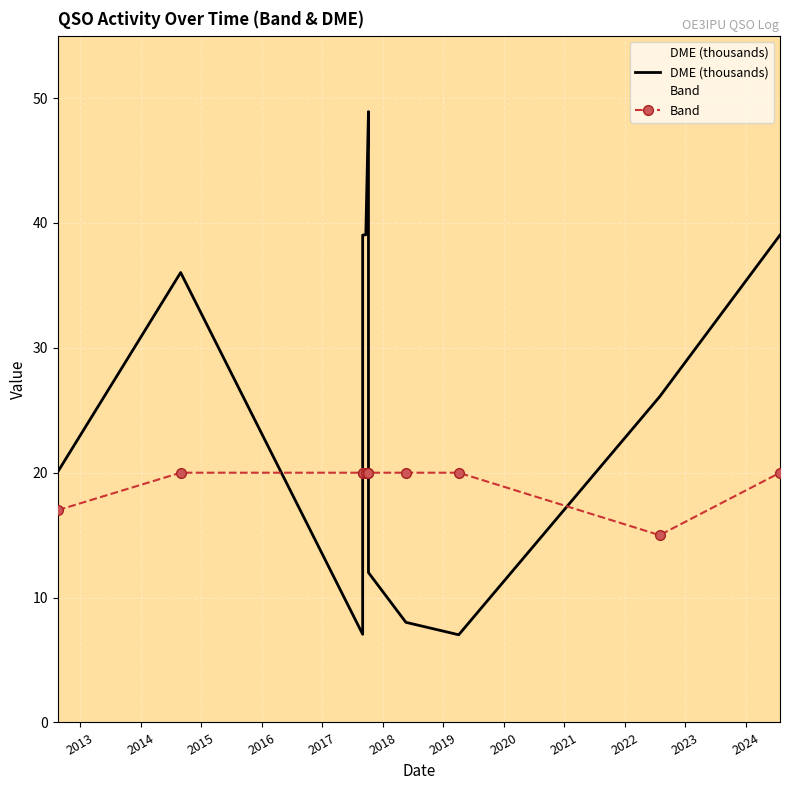

True or false: Band has a value of 13.0 at 2022.

False